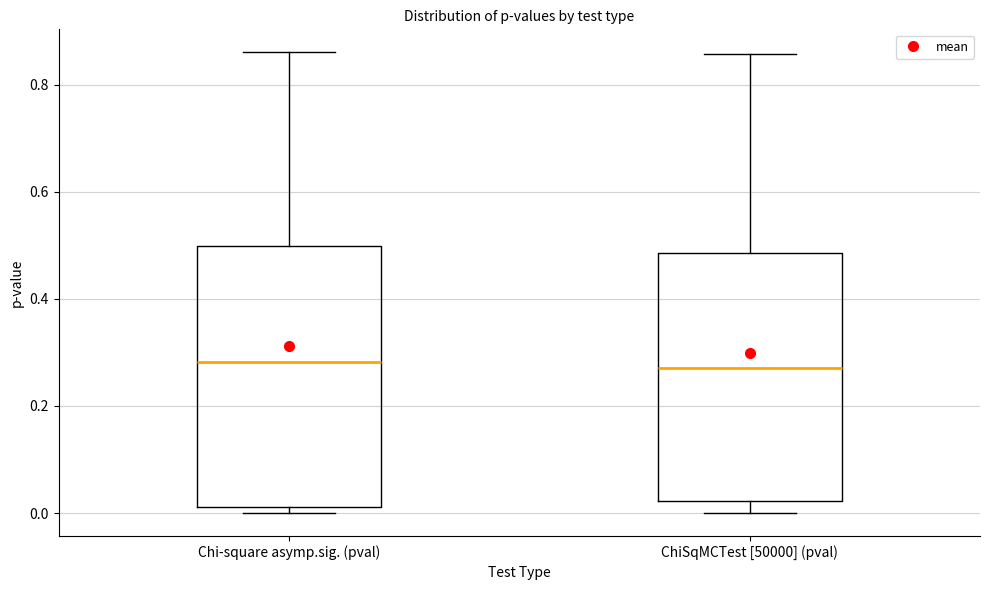

Reading left to right, read every box against the y-axis: the position of its median line, the range the box covers, and the ends of its whiskers. The values are not printed on the chart, so give them approximately, as read against the axis.

Chi-square asymp.sig. (pval): median 0.28, box 0.02 to 0.50, whiskers 0.00 to 0.86
ChiSqMCTest [50000] (pval): median 0.28, box 0.02 to 0.48, whiskers 0.00 to 0.86